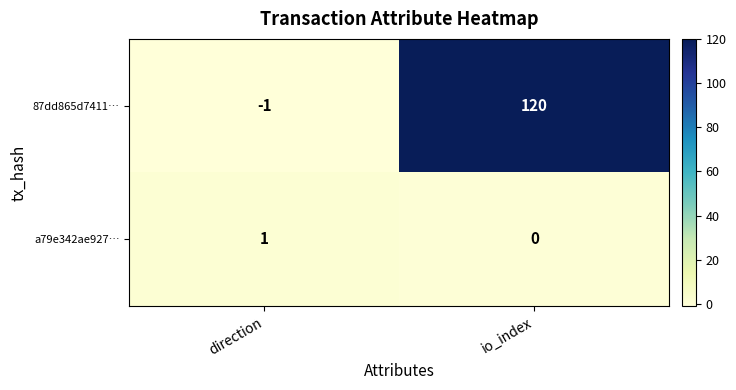

True or false: 87dd865d7411… has a value of -2 at direction.

False